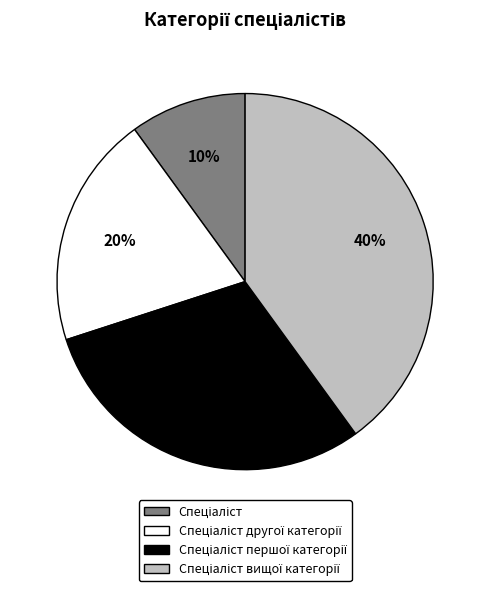

How many segments does this pie chart have?

4